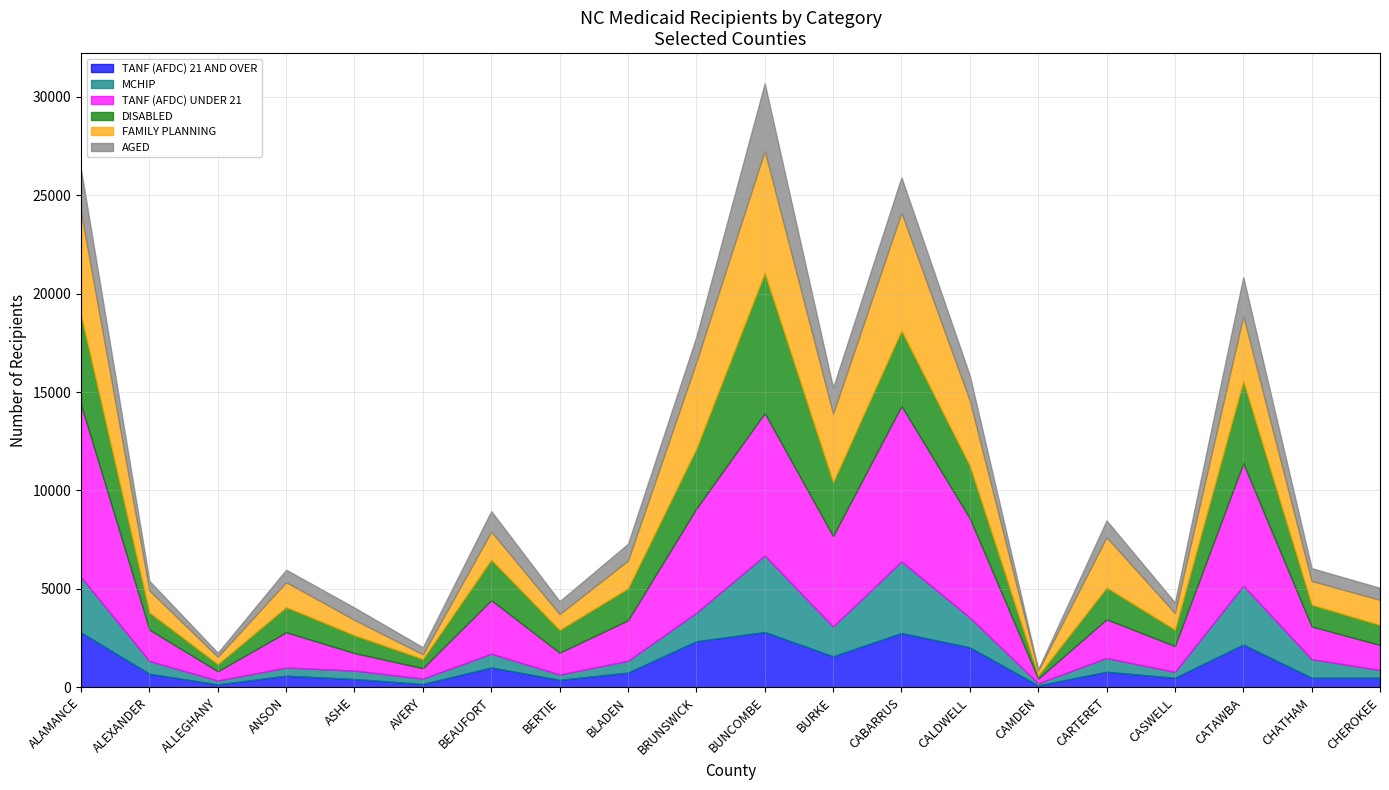

At which category is the sum across all series the highest?

BUNCOMBE